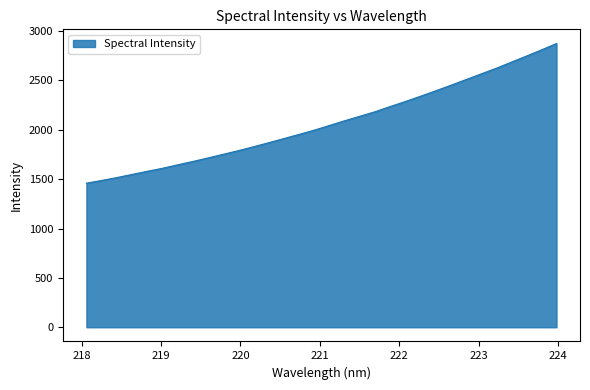

How many series are shown in this chart?

1